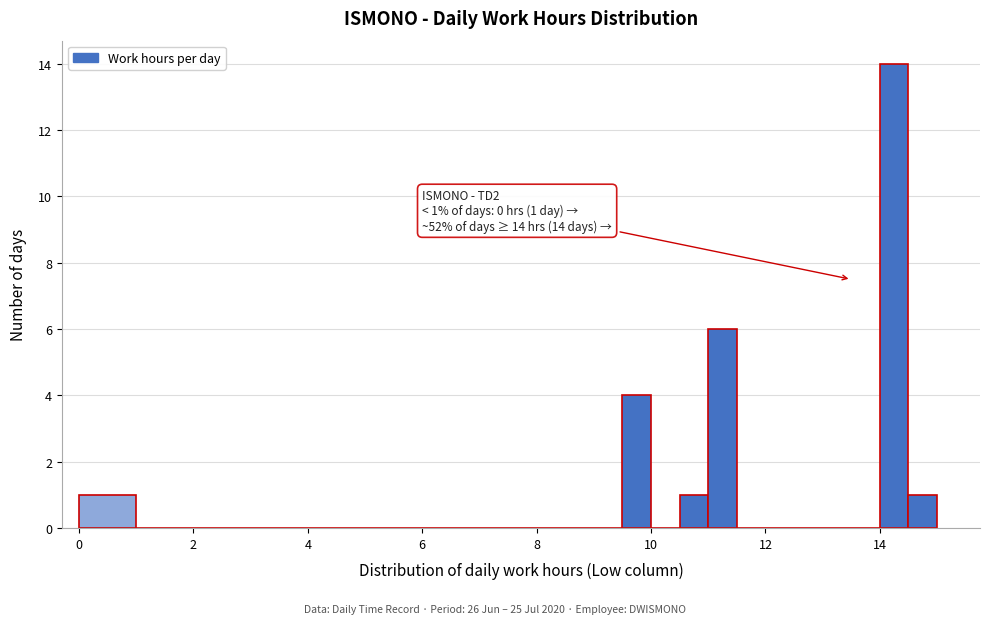

Read against the x-axis, roughly where is the centre of the tallest bar?

14.2